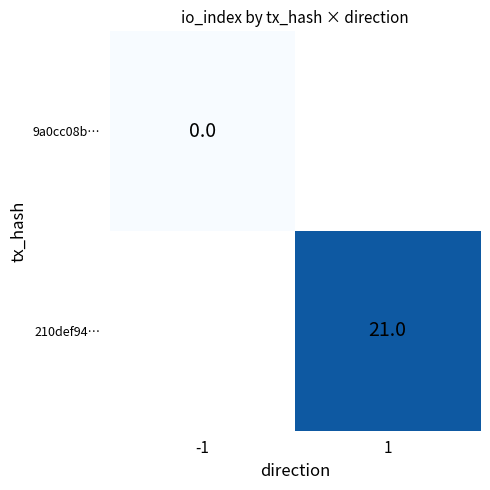

True or false: 210def94… has a value of 21 at 1.

True